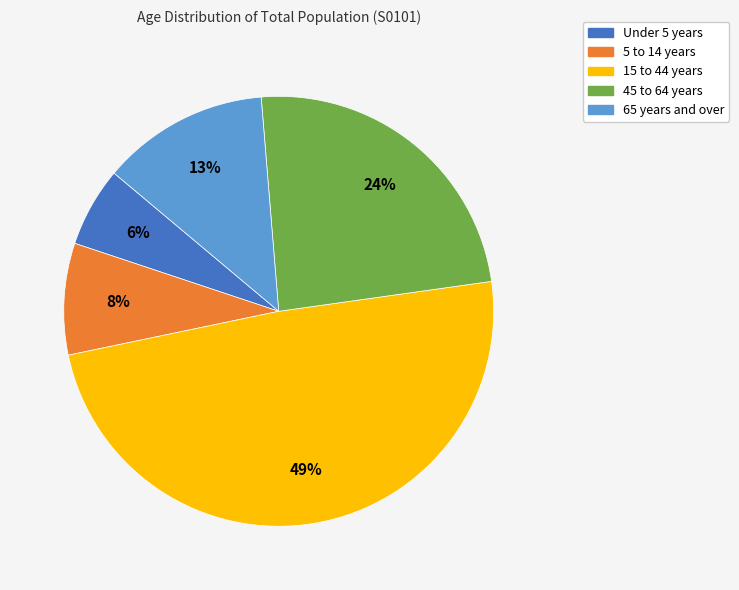

Combined, do Under 5 years and 15 to 44 years account for over 50%?

Yes